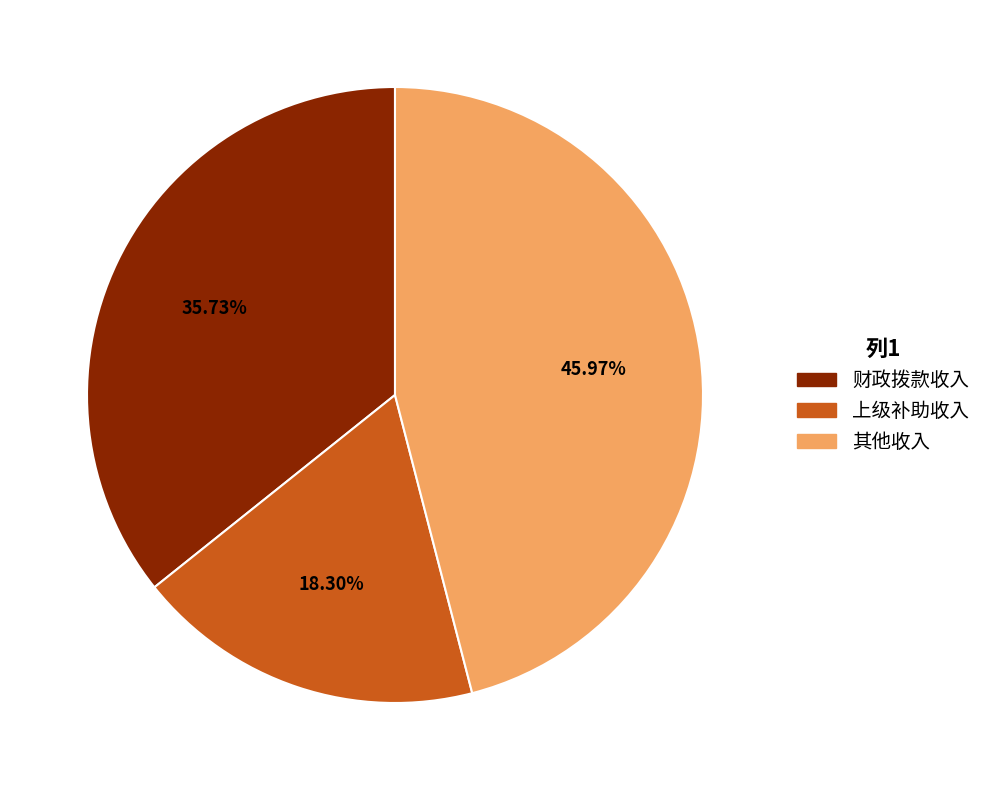

To the nearest percent, what is the difference between the largest and smallest slice percentages?

28%